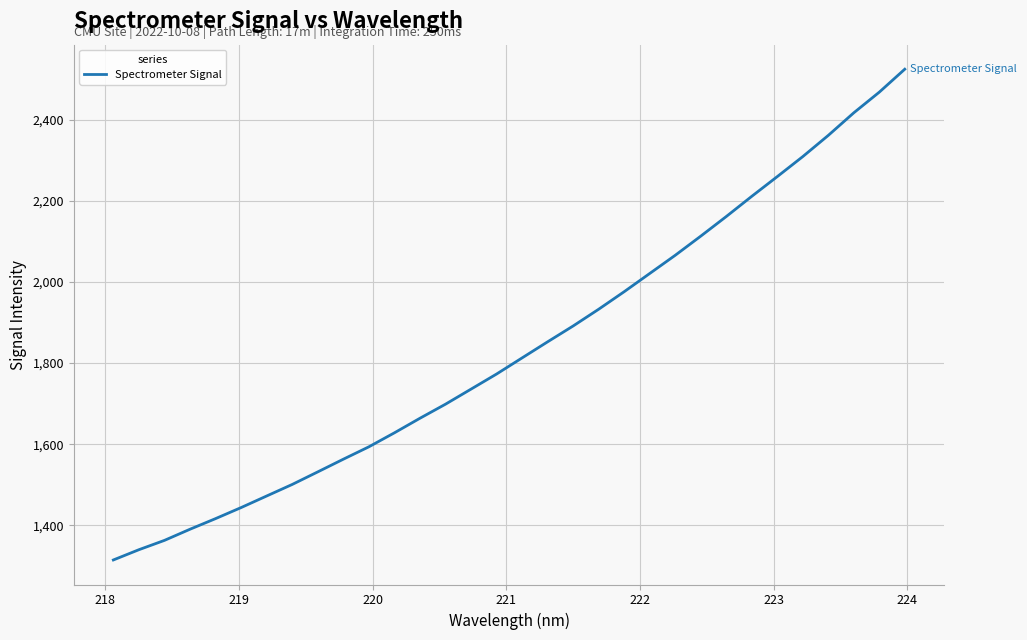

How many lines are shown in the chart?

1